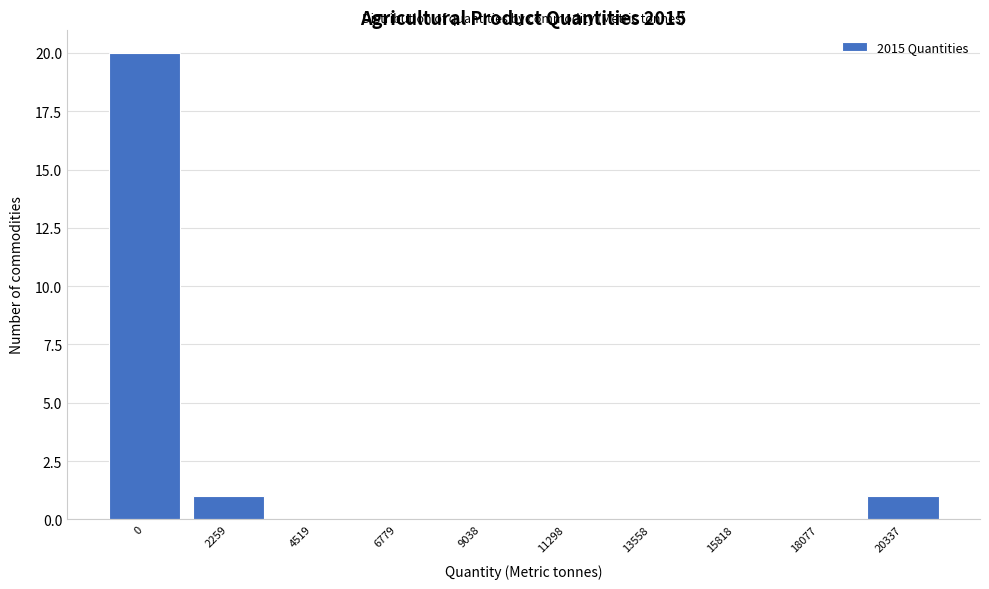

Reading left to right, transcribe all the data shown in this chart.

0=20	2259=1	4519=0	6779=0	9038=0	11298=0	13558=0	15818=0	18077=0	20337=1